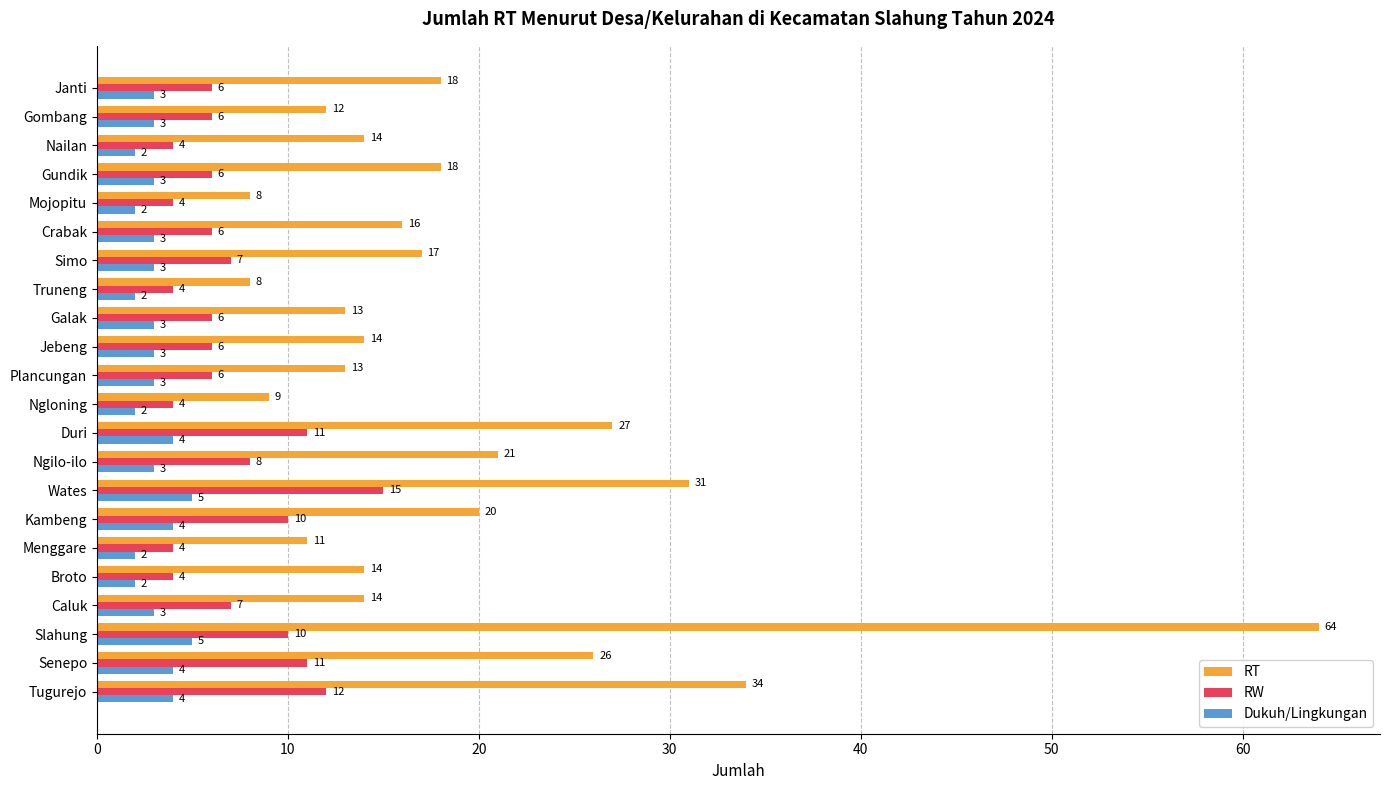

Which series has the largest total across all categories?

RT